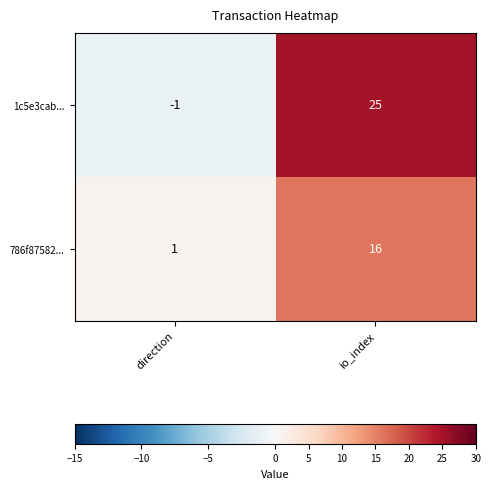

The value of 1c5e3cab... at io_index is 25. True or false?

True